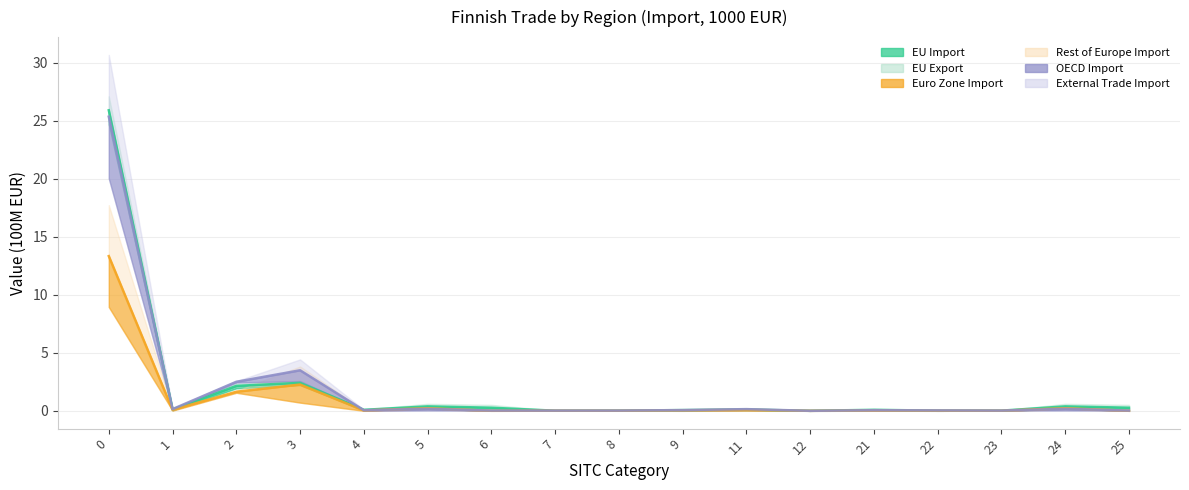

What is the sum of the EU Export values at 3 and 0?

28.9